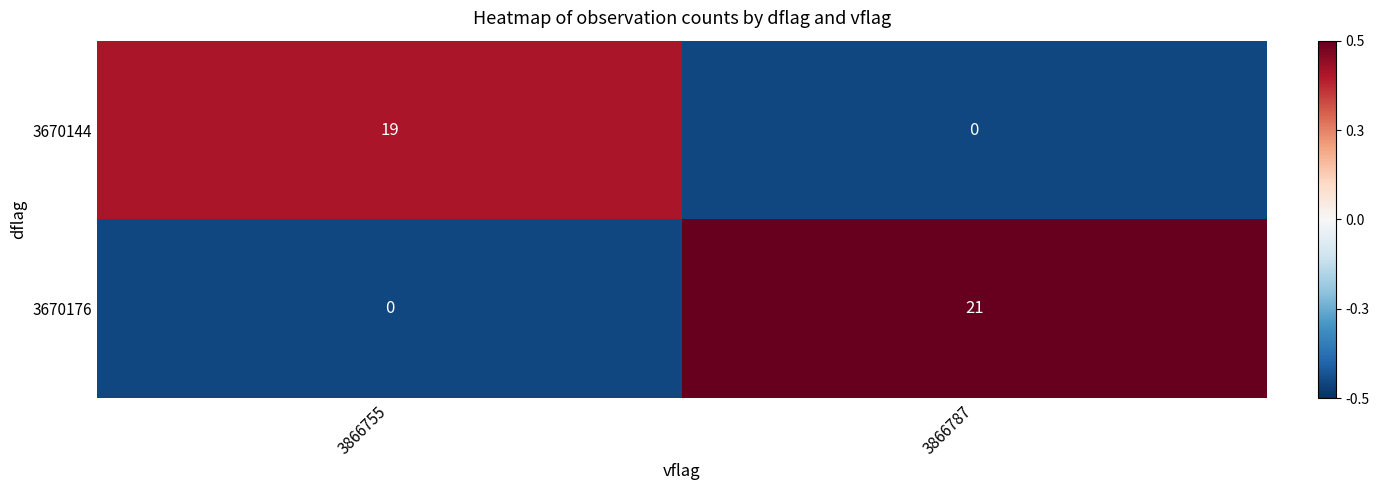

What is the difference between the highest and lowest values at 3866787?

21